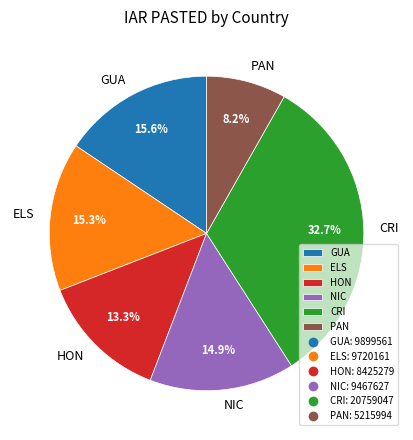

To the nearest percent, what is the difference between the largest and smallest slice percentages?

24%